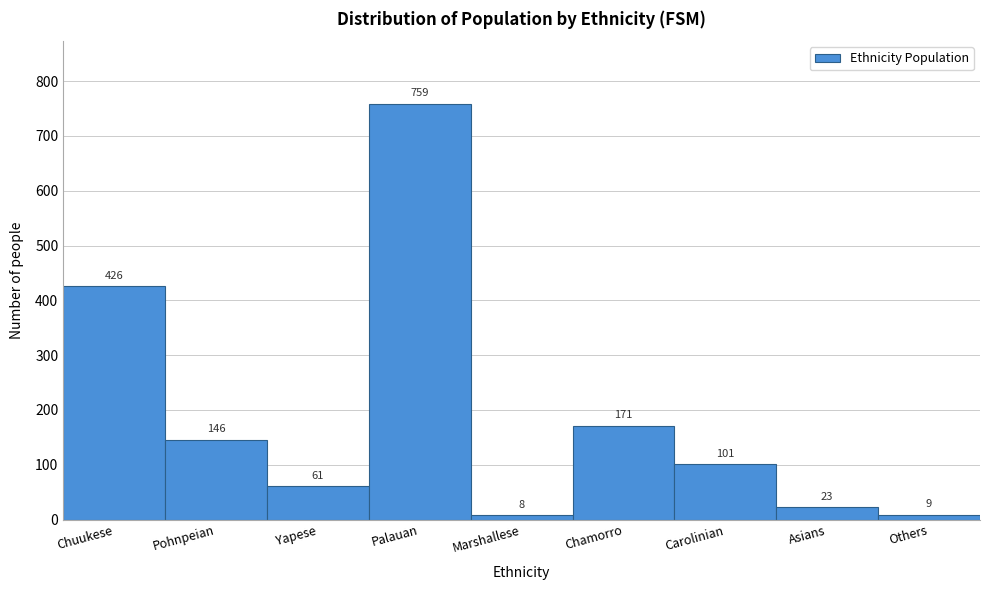

Reading left to right, list all the values displayed in this chart.

426	146	61	759	8	171	101	23	9